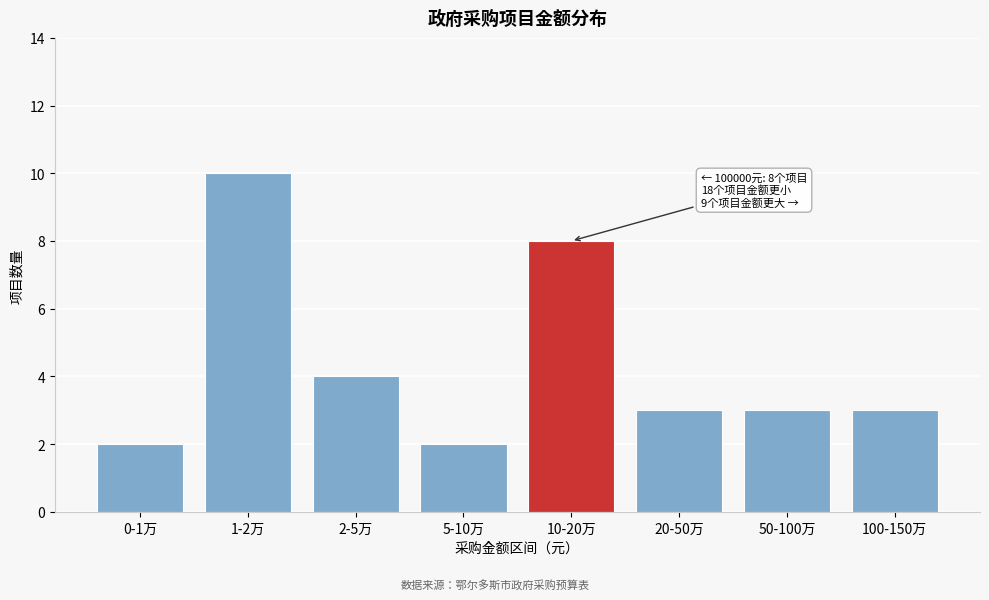

Reading right to left, list all the values displayed in this chart.

3	3	3	8	2	4	10	2